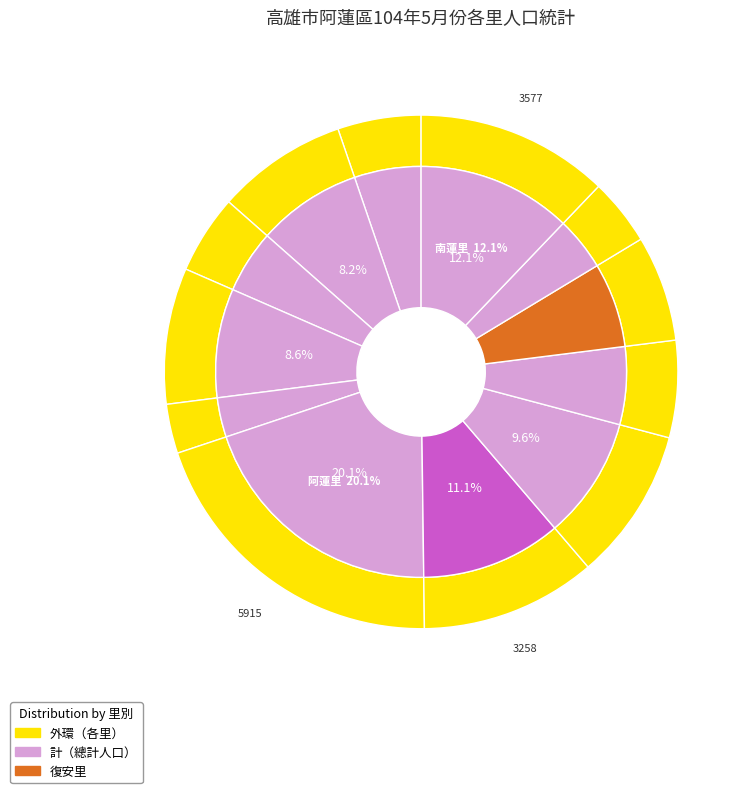

To the nearest percent, what percentage of the pie is 青旗里?

6%